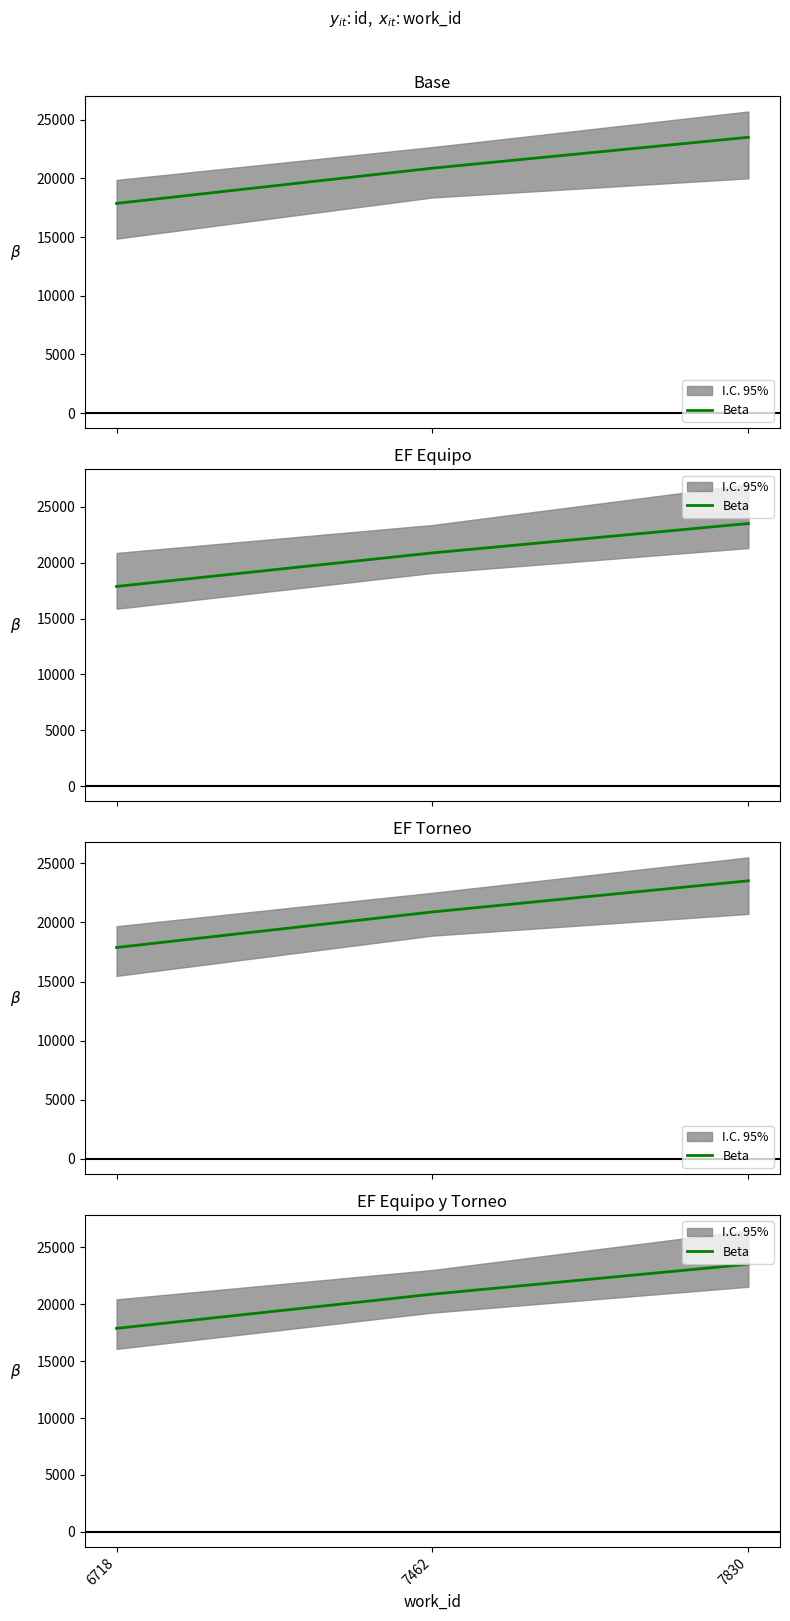

Where does the data first go above 20880?

7830